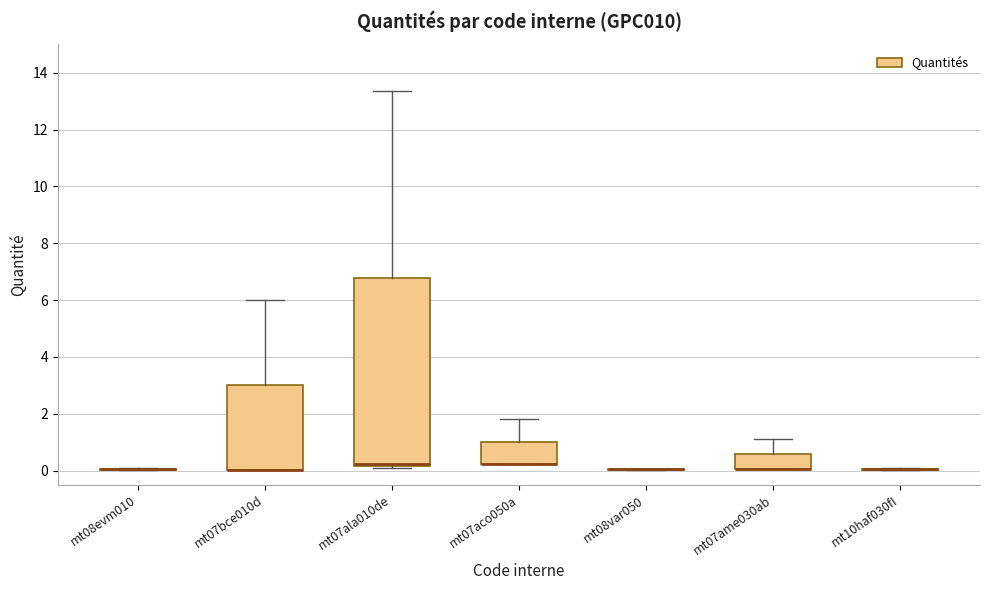

Reading left to right, transcribe this box plot: for each box, give where its median line is, the range the box spans, and where its two whiskers end, as read against the y-axis. The values are not printed on the chart, so give them approximately, as read against the axis.

mt08evm010: box collapsed to a line at 0.0, whiskers 0.0 to 0.2
mt07bce010d: median 0.0 (drawn on the box's lower edge), box 0.0 to 3.0, whiskers 0.0 to 6.0
mt07ala010de: median 0.2 (drawn on the box's lower edge), box 0.2 to 6.8, whiskers 0.2 to 13.4
mt07aco050a: median 0.2 (drawn on the box's lower edge), box 0.2 to 1.0, whiskers 0.2 to 1.8
mt08var050: box collapsed to a line at 0.0, whiskers 0.0 to 0.0
mt07ame030ab: median 0.0 (drawn on the box's lower edge), box 0.0 to 0.6, whiskers 0.0 to 1.2
mt10haf030fI: box collapsed to a line at 0.0, whiskers 0.0 to 0.0